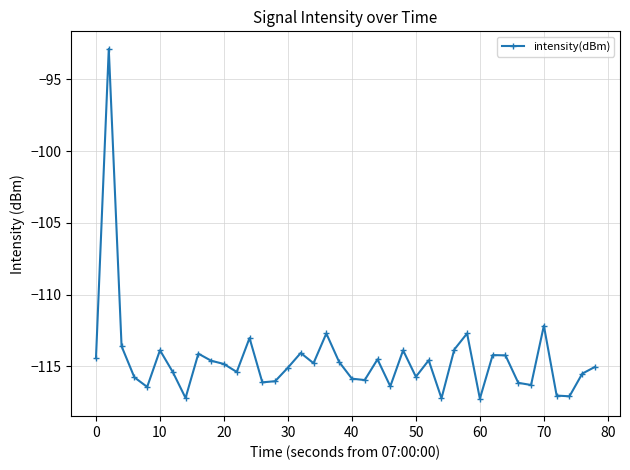

What is the value of the 28th point from the left?

-117.2